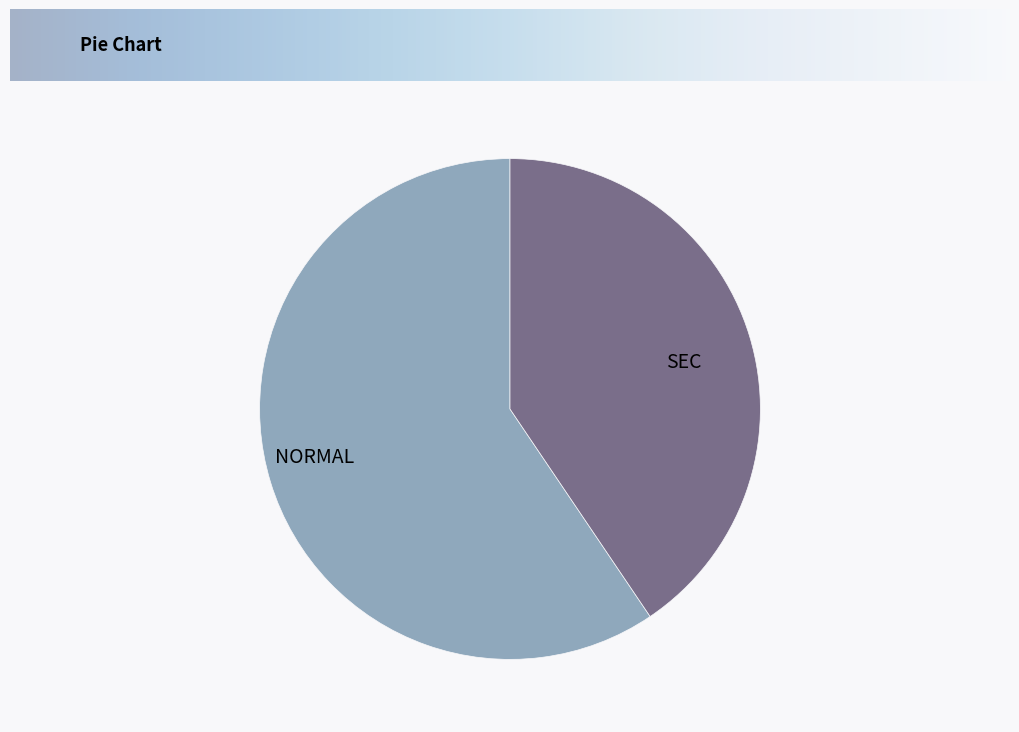

What is the smallest slice in the pie chart?

SEC